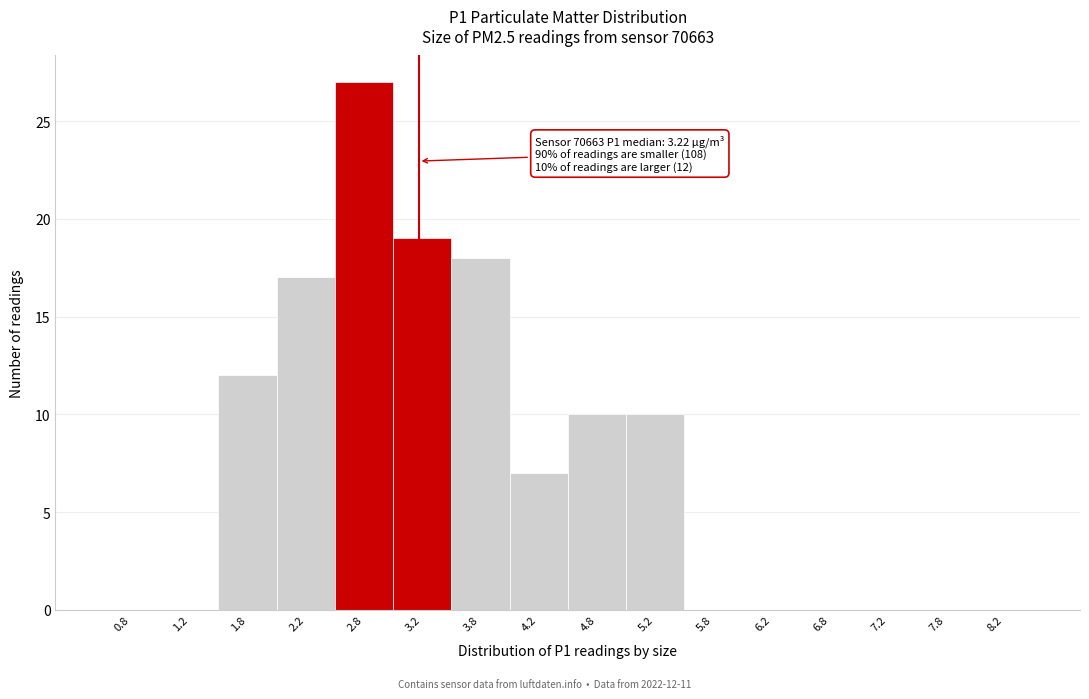

Over which range of the x-axis is the bar tallest?

2.5 to 3.0